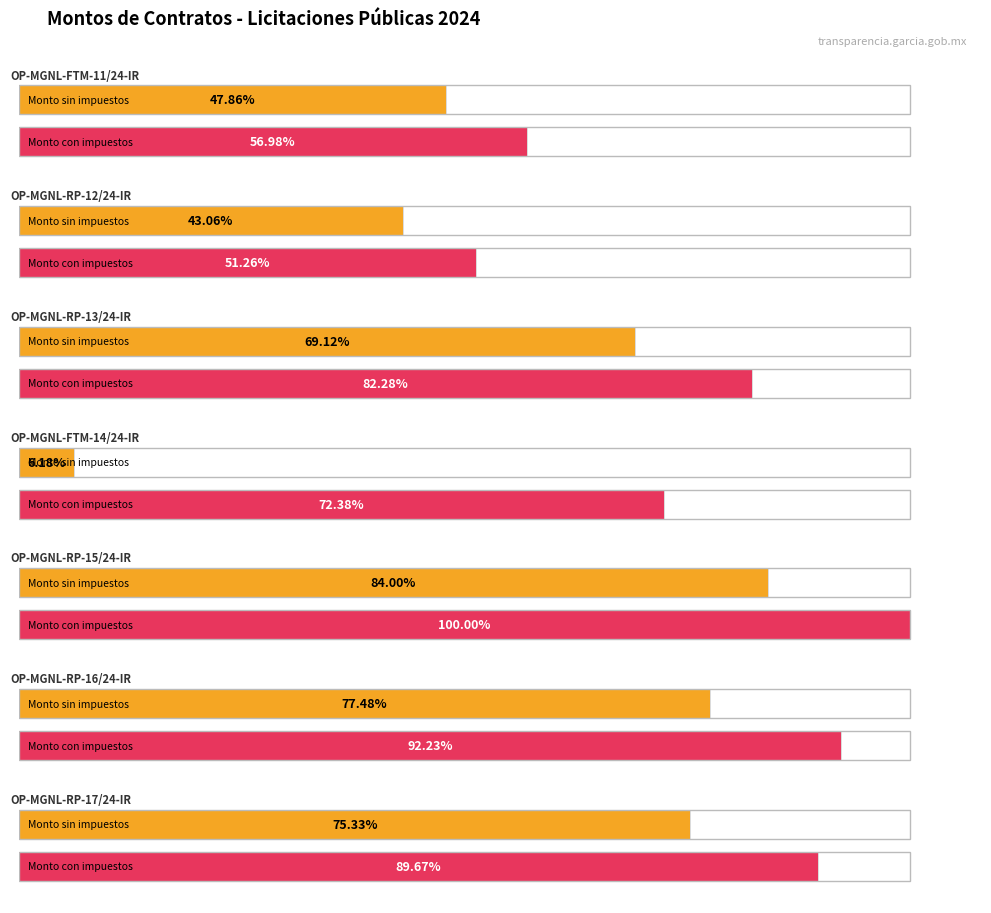

Rank the series by their maximum value, from highest to lowest.

Monto con impuestos, Monto sin impuestos